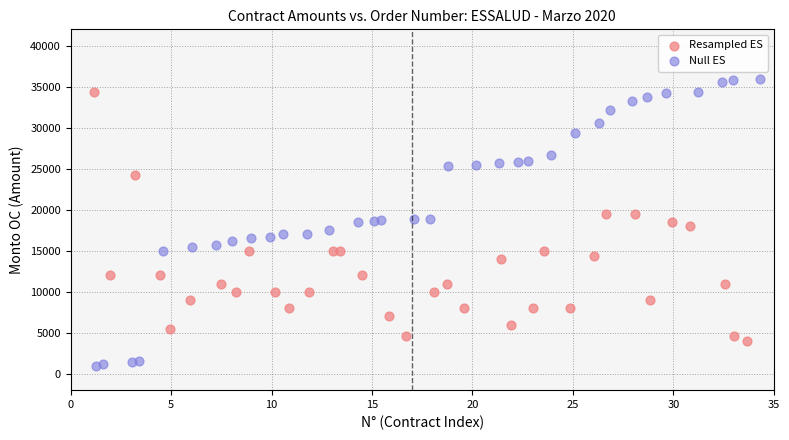

Which series has the largest Y range (max minus min)?

Null ES